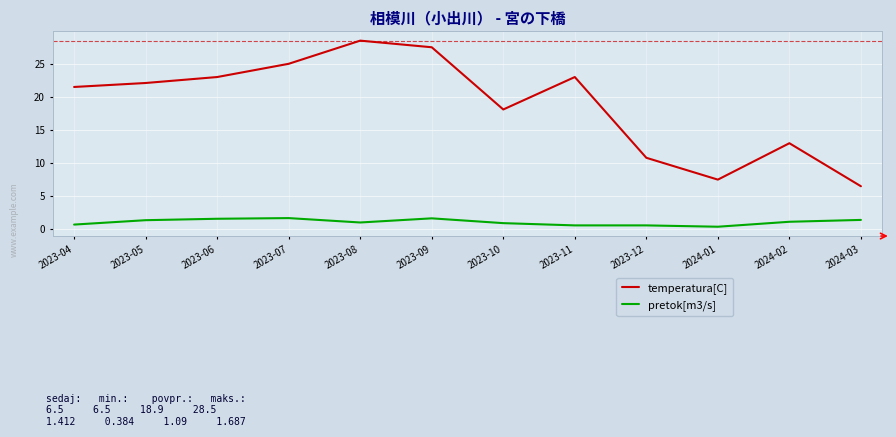

Which series has the largest range (max minus min)?

temperatura[C]